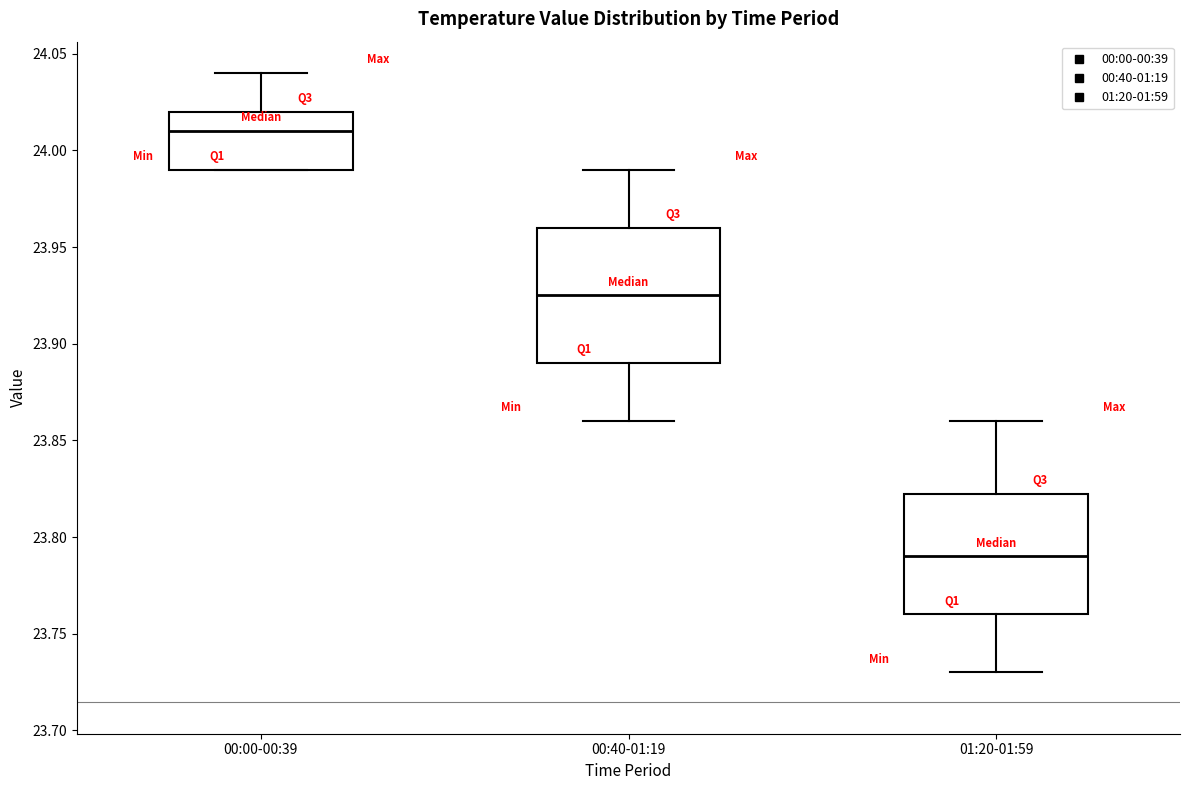

Reading left to right, read every box against the y-axis: the position of its median line, the range the box covers, and the ends of its whiskers. The values are not printed on the chart, so give them approximately, as read against the axis.

00:00-00:39: median 24.010, box 23.990 to 24.020, whiskers 23.990 to 24.040
00:40-01:19: median 23.925, box 23.890 to 23.960, whiskers 23.860 to 23.990
01:20-01:59: median 23.790, box 23.760 to 23.825, whiskers 23.730 to 23.860